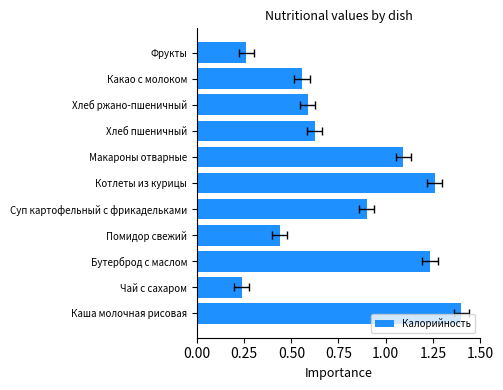

The chart shows a value of 0.3 at Хлеб пшеничный. True or false?

False